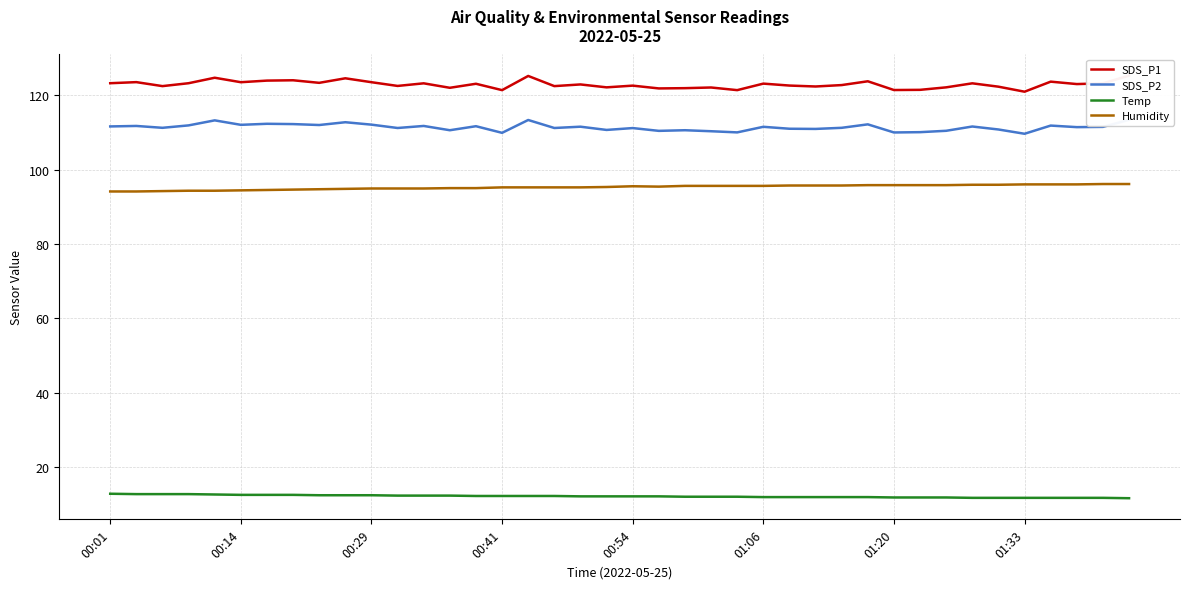

True or false: SDS_P1 and Humidity cross at least once.

False